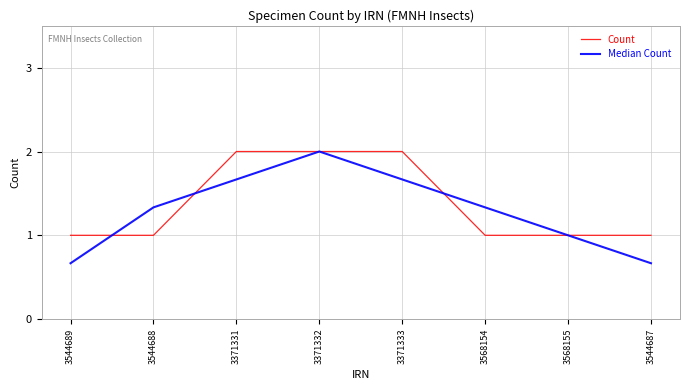

What is the total value across all series at 3568154?

2.3